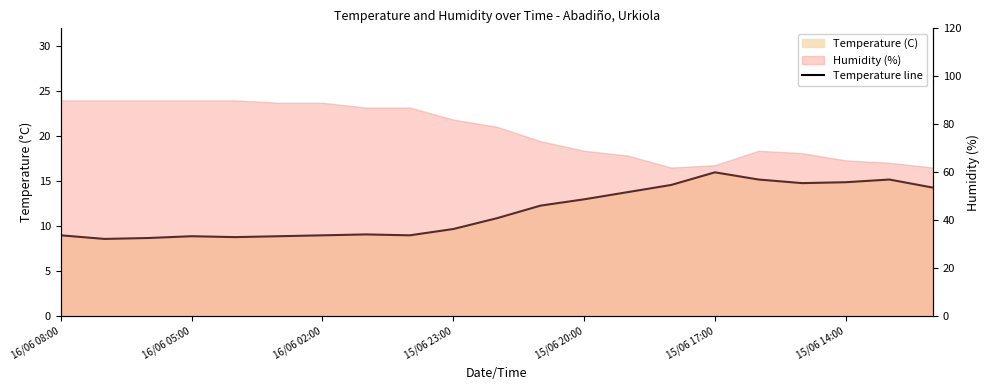

The value at 19 is 9.9. True or false?

False